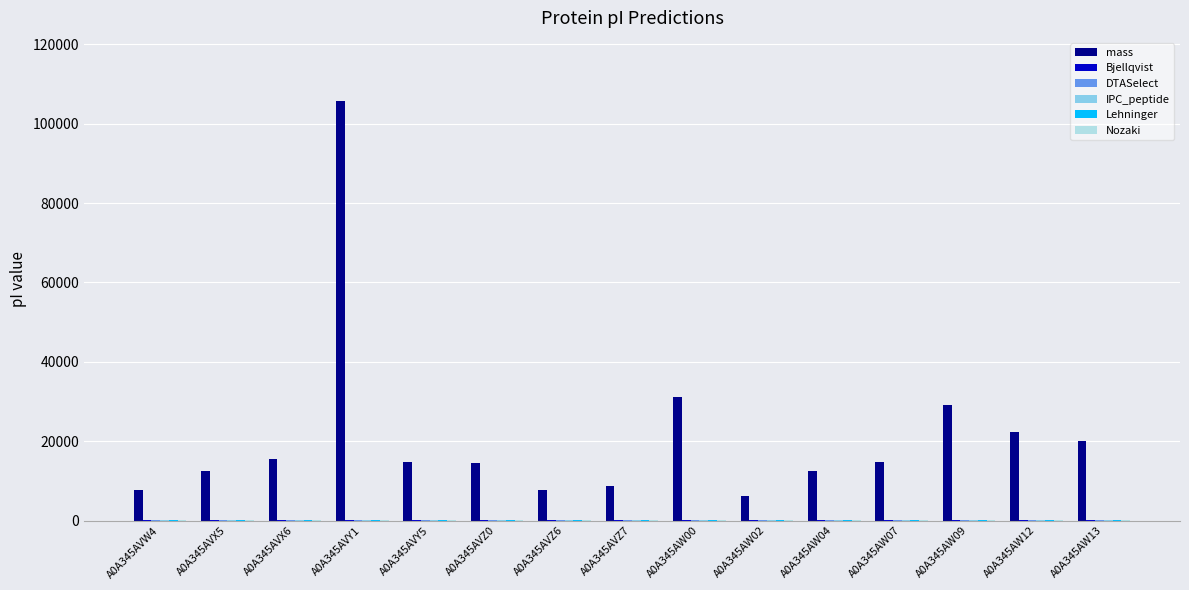

The value of mass at A0A345AW12 is 22282.0. True or false?

True